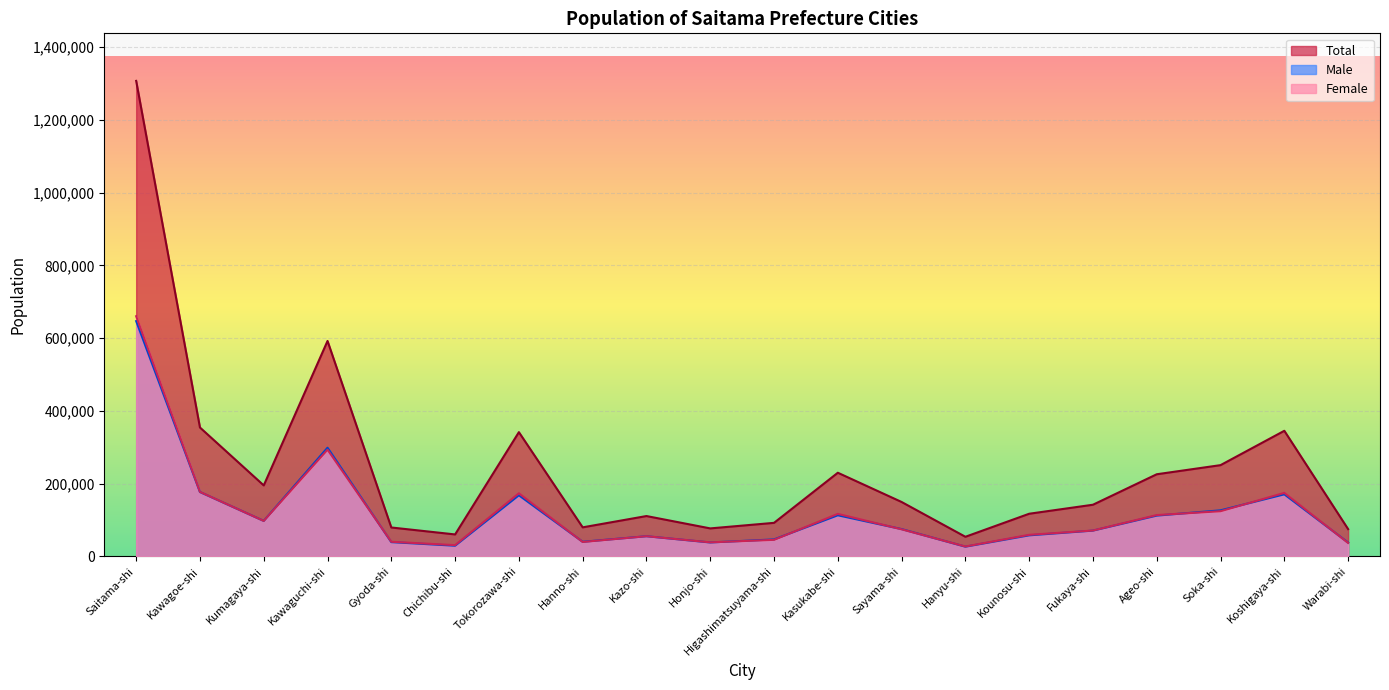

Which series has the largest range (max minus min)?

Total